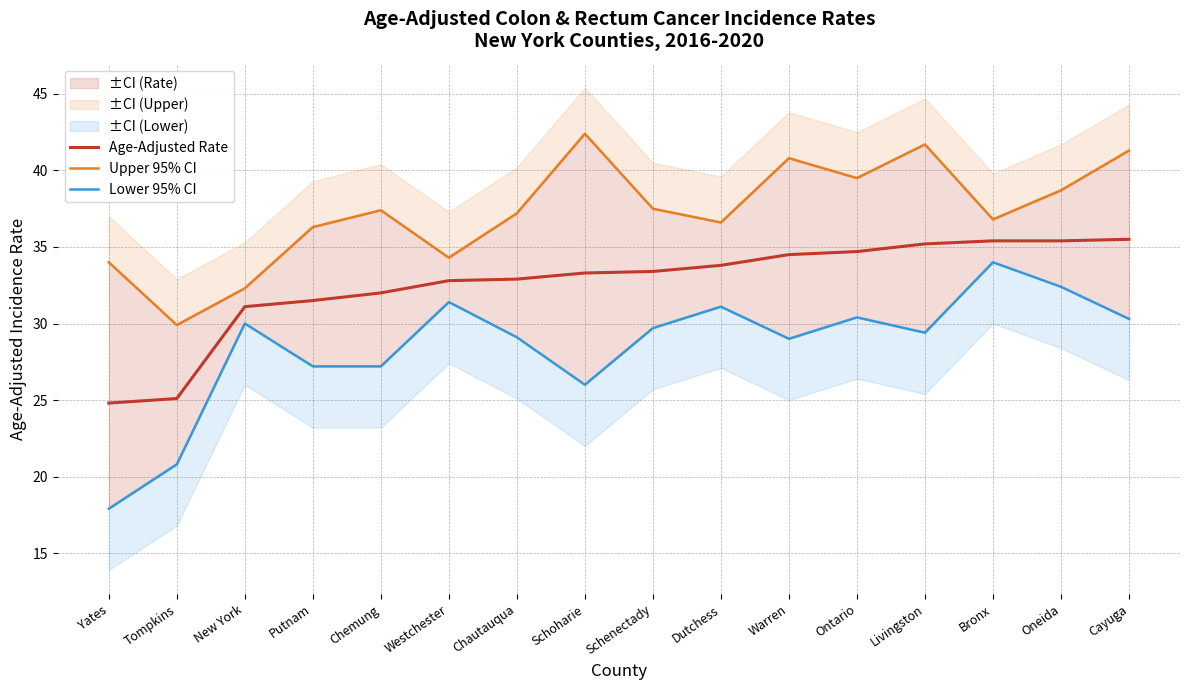

Which series has the widest spread of values?

Lower 95% CI